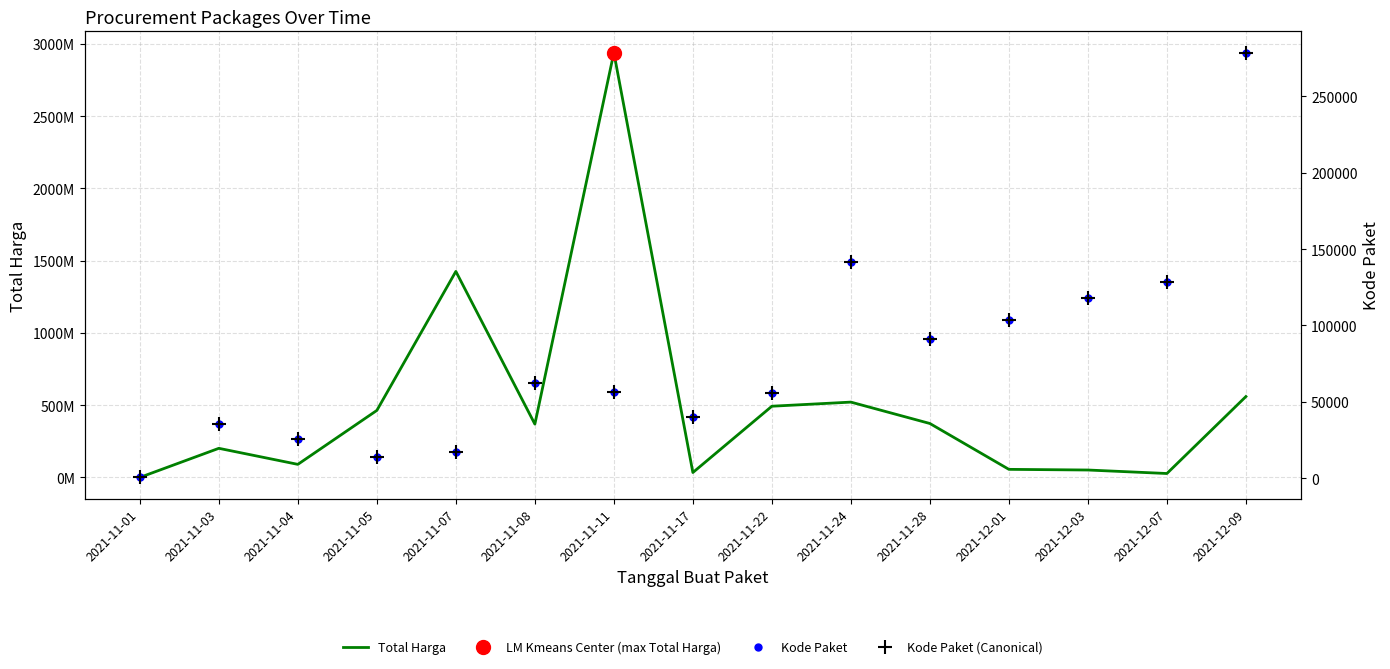

Rank the series by their maximum value, from highest to lowest.

Total Harga, Kode Paket, Kode Paket (Canonical)